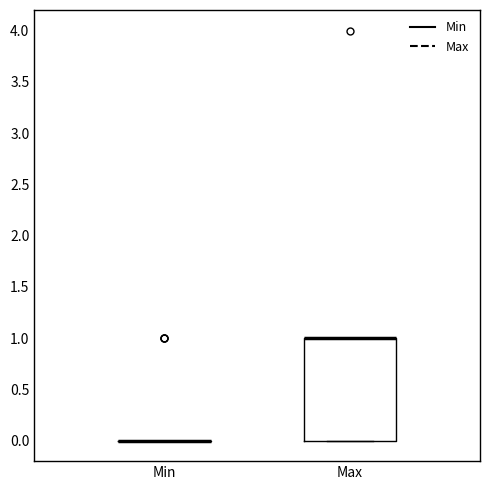

Reading left to right, transcribe this box plot: for each box, give where its median line is, the range the box spans, and where its two whiskers end, as read against the y-axis. The values are not printed on the chart, so give them approximately, as read against the axis.

Min: box collapsed to a line at 0, whiskers 0 to 0
Max: median 1 (drawn on the box's upper edge), box 0 to 1, whiskers 0 to 1